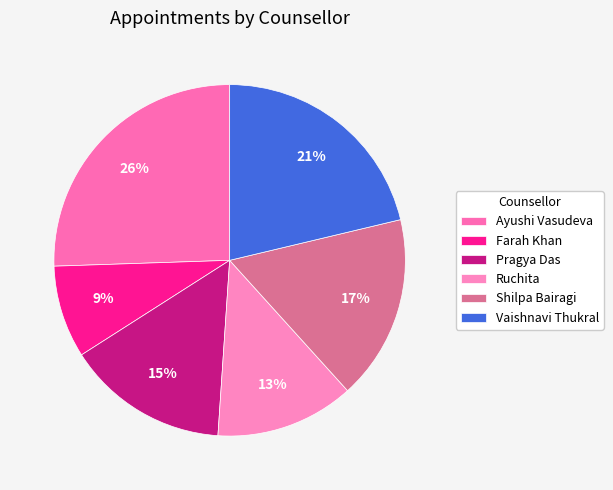

True or false: Shilpa Bairagi accounts for 12% of the total.

False